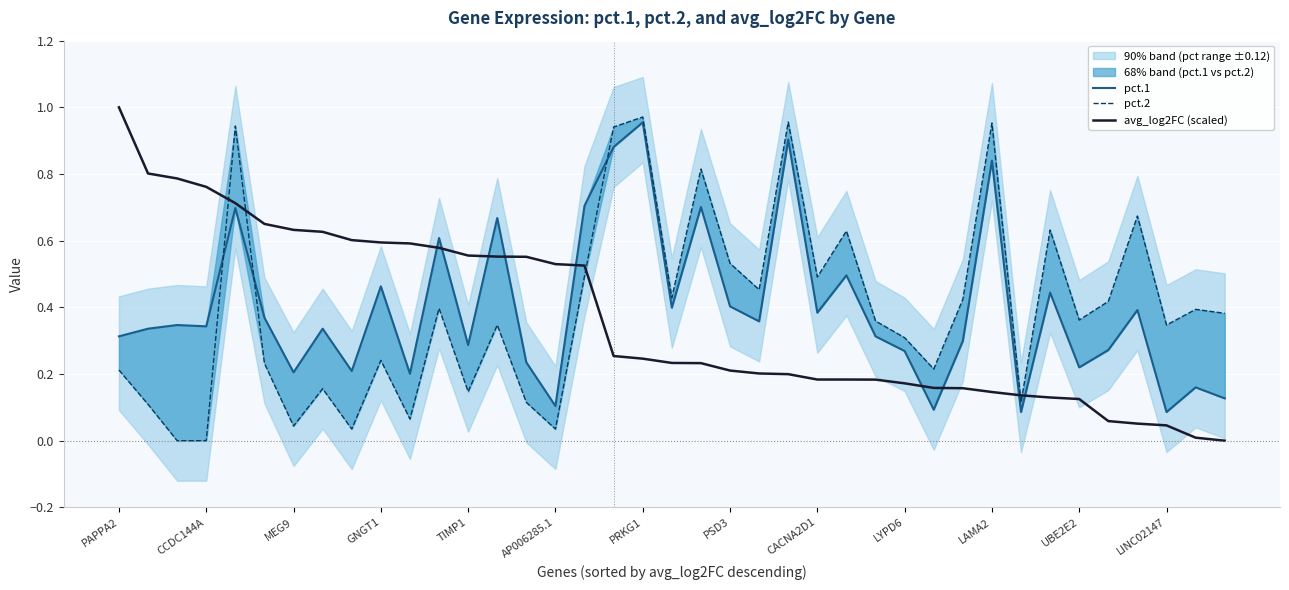

Is it true that pct.1 equals 0.1 at CCDC144A?

False